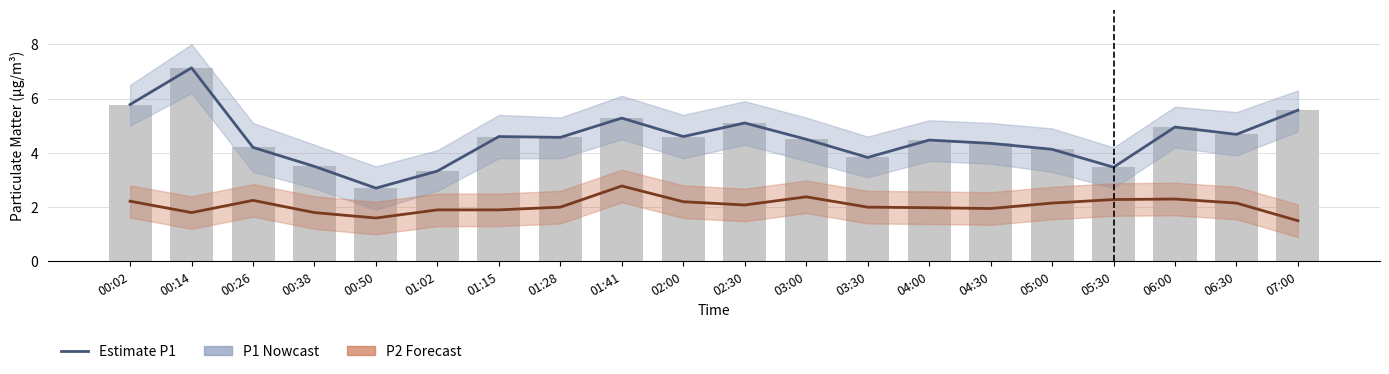

At how many categories does at least one series exceed 4?

15